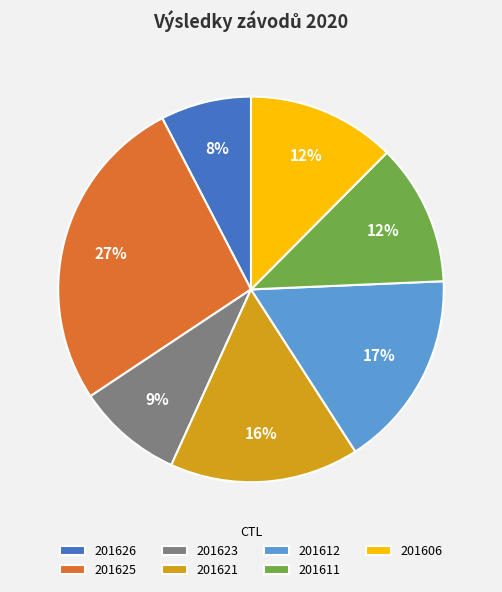

Is the sum of 201623 and 201606 greater than half?

No